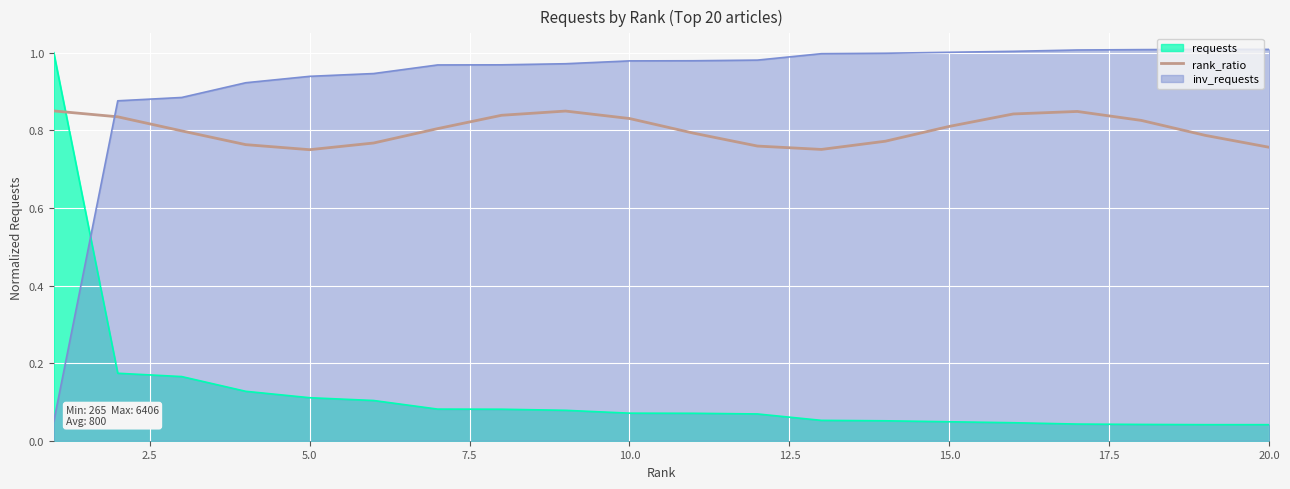

Is it true that inv_requests equals 0.6 at 20.0?

False